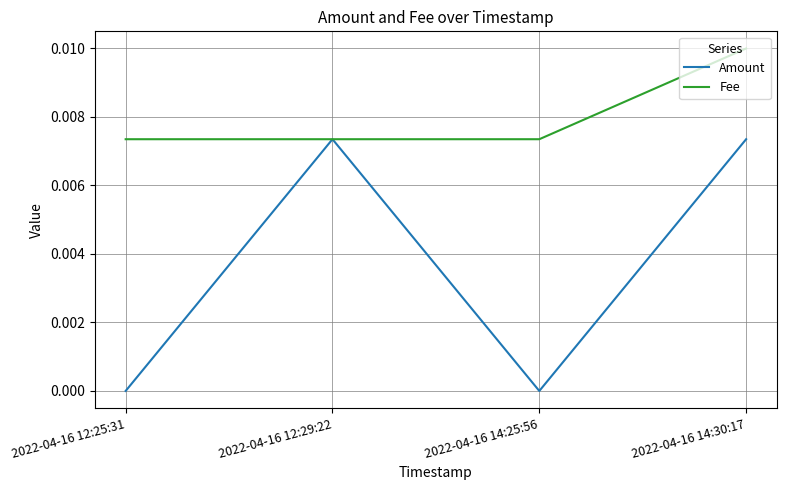

Does the chart display data point markers on the line(s)?

No